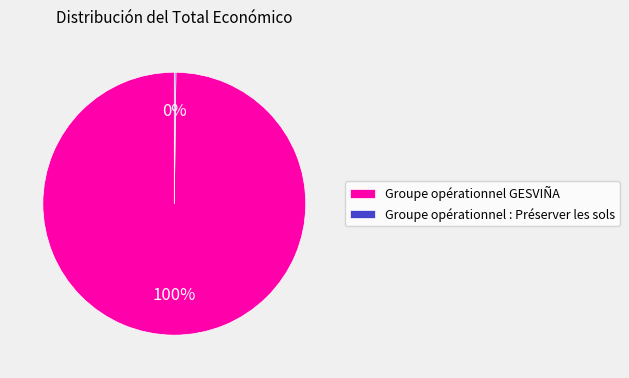

To the nearest percent, what is the difference between the largest and smallest slice percentages?

100%